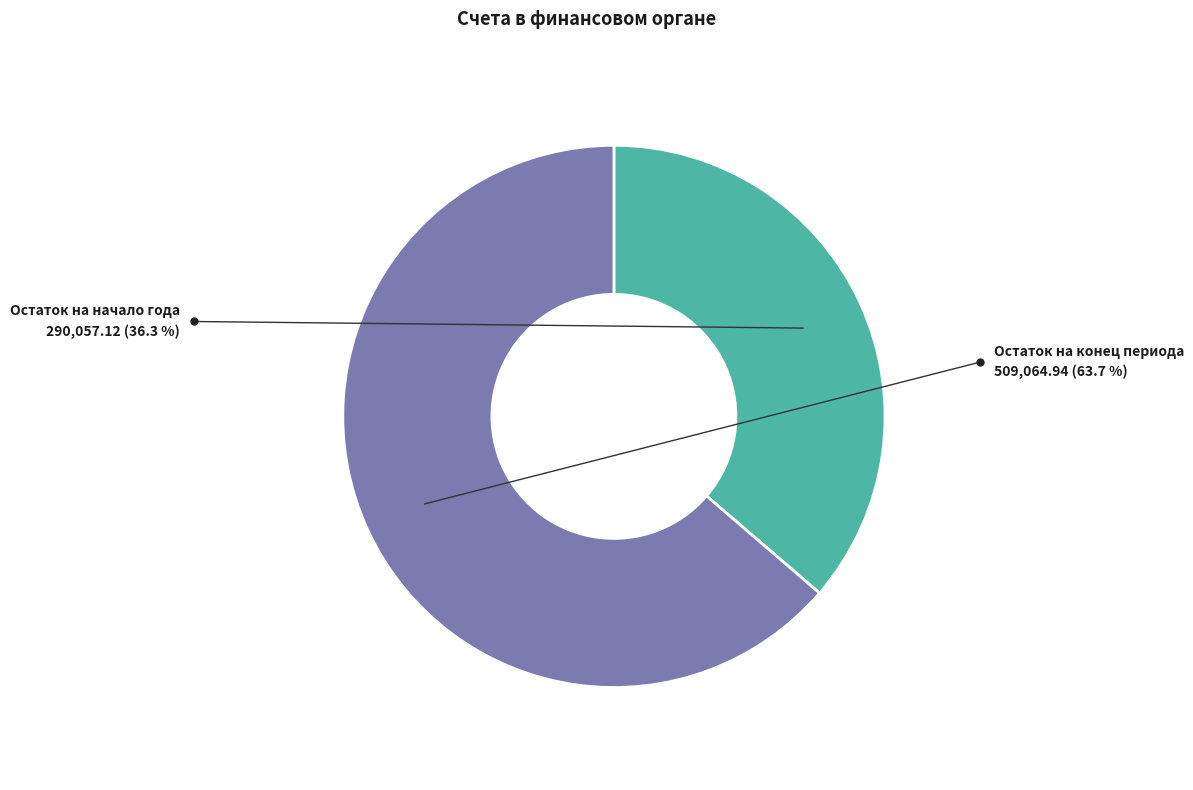

Do Остаток на конец периода and Остаток на начало года together represent more than half of the pie?

Yes